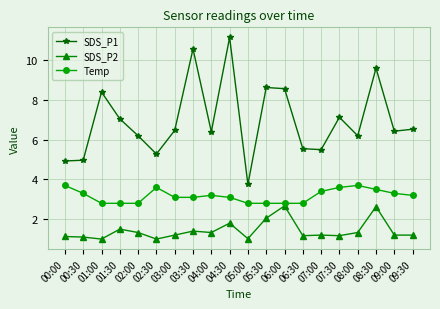

What is the maximum value shown in the chart?

11.2